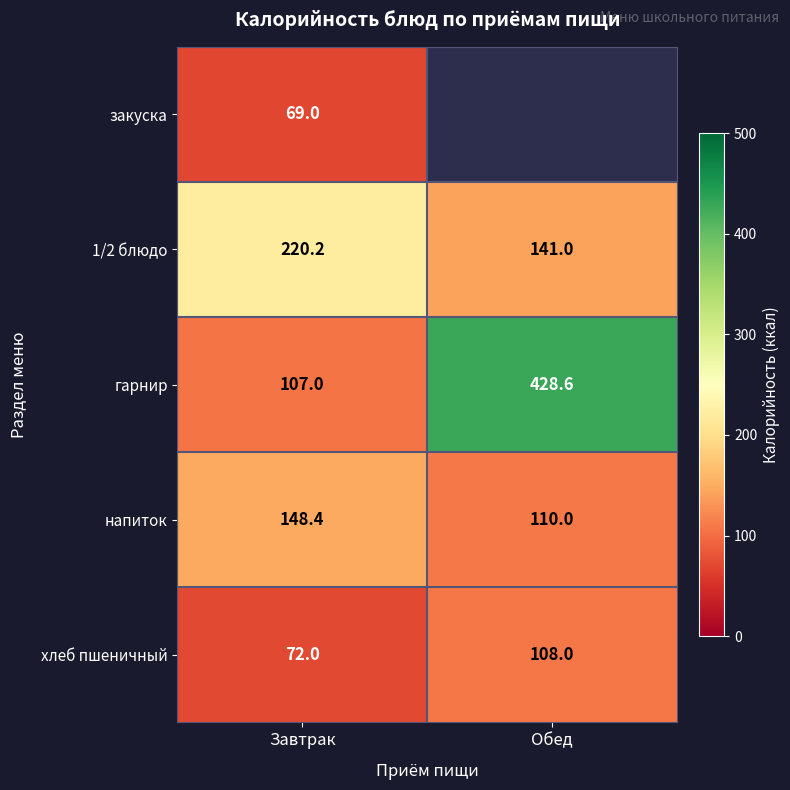

What is the difference between the 1/2 блюдо values at Обед and Завтрак?

79.2